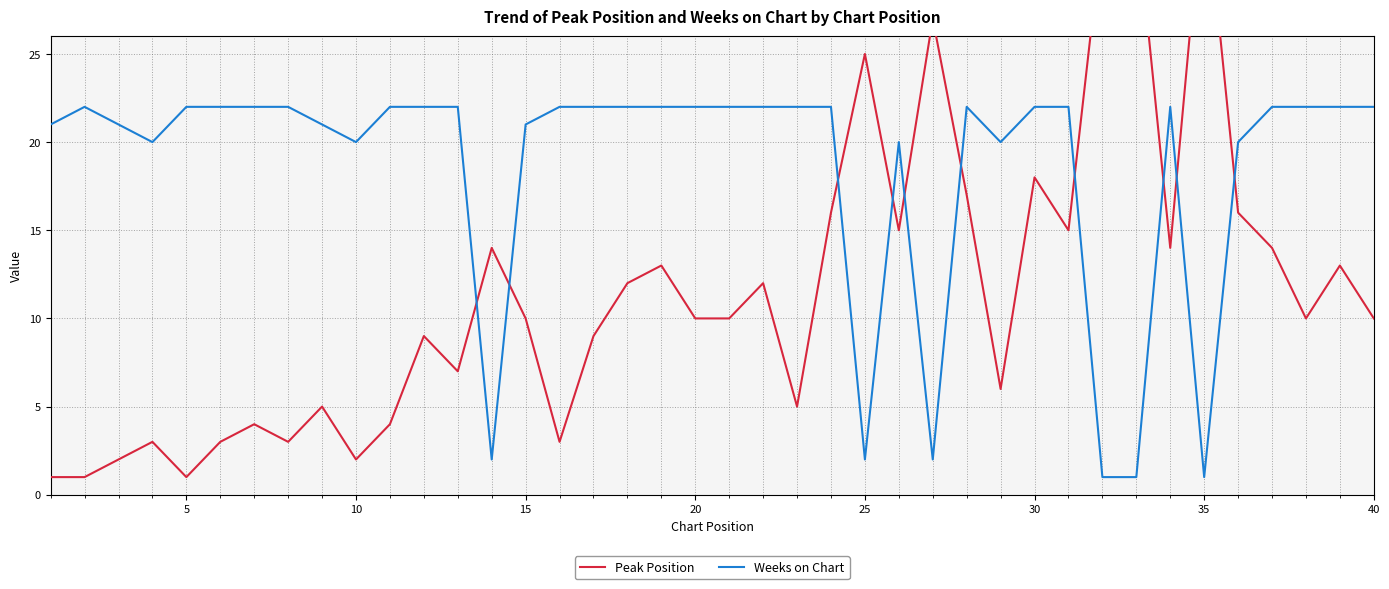

What is the spread (max minus min) of values at 5?

21